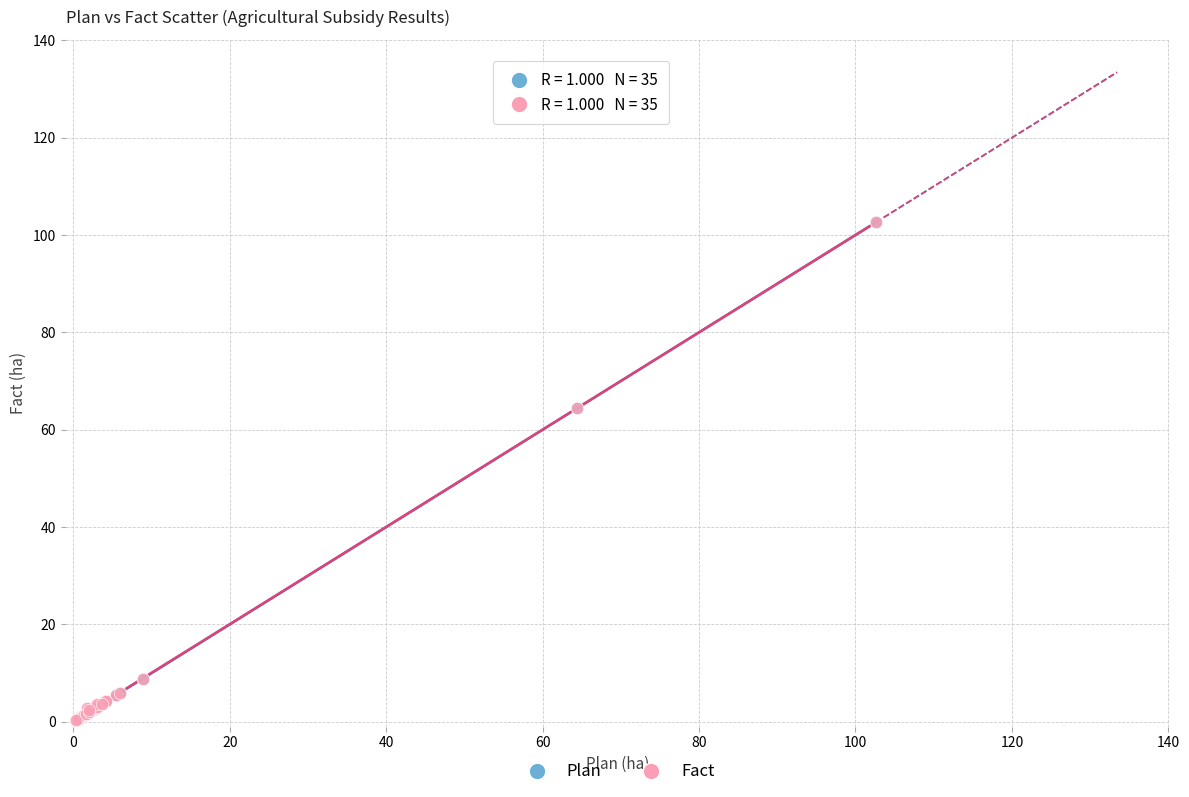

What are all the series names shown in the legend?

Plan, Fact